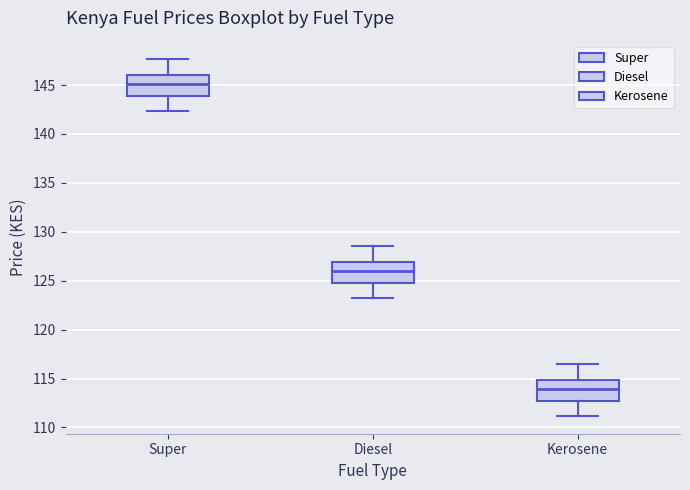

Which box has the lowest median line?

Kerosene